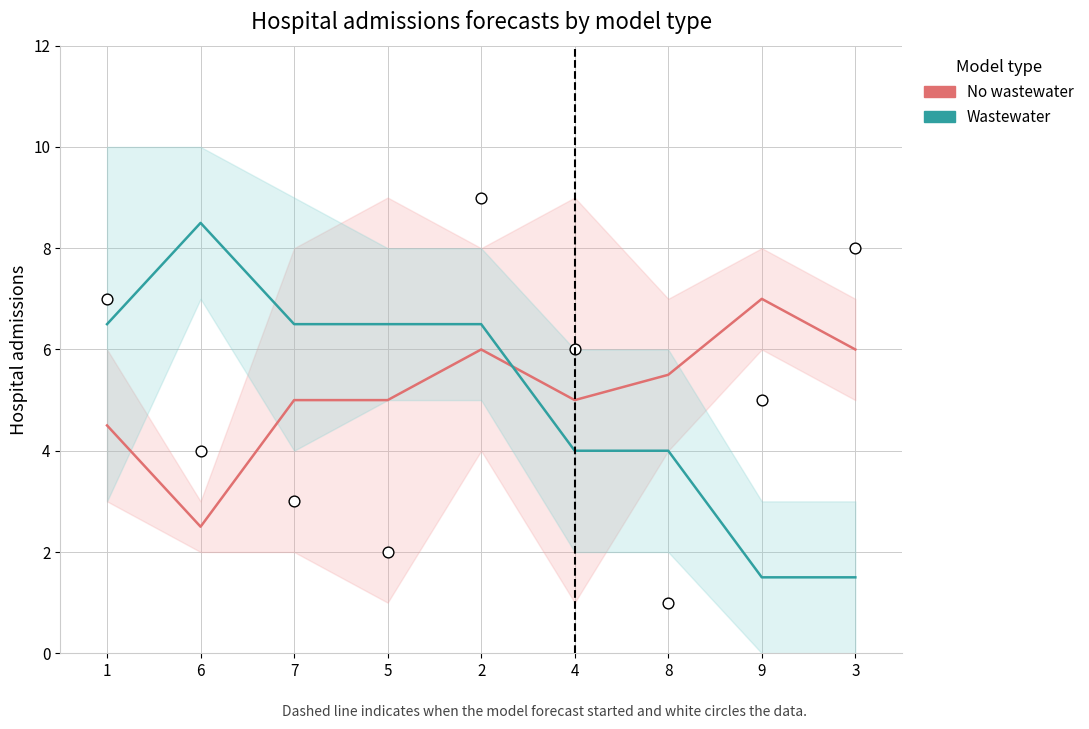

What is the total value across all series at 3?

15.5